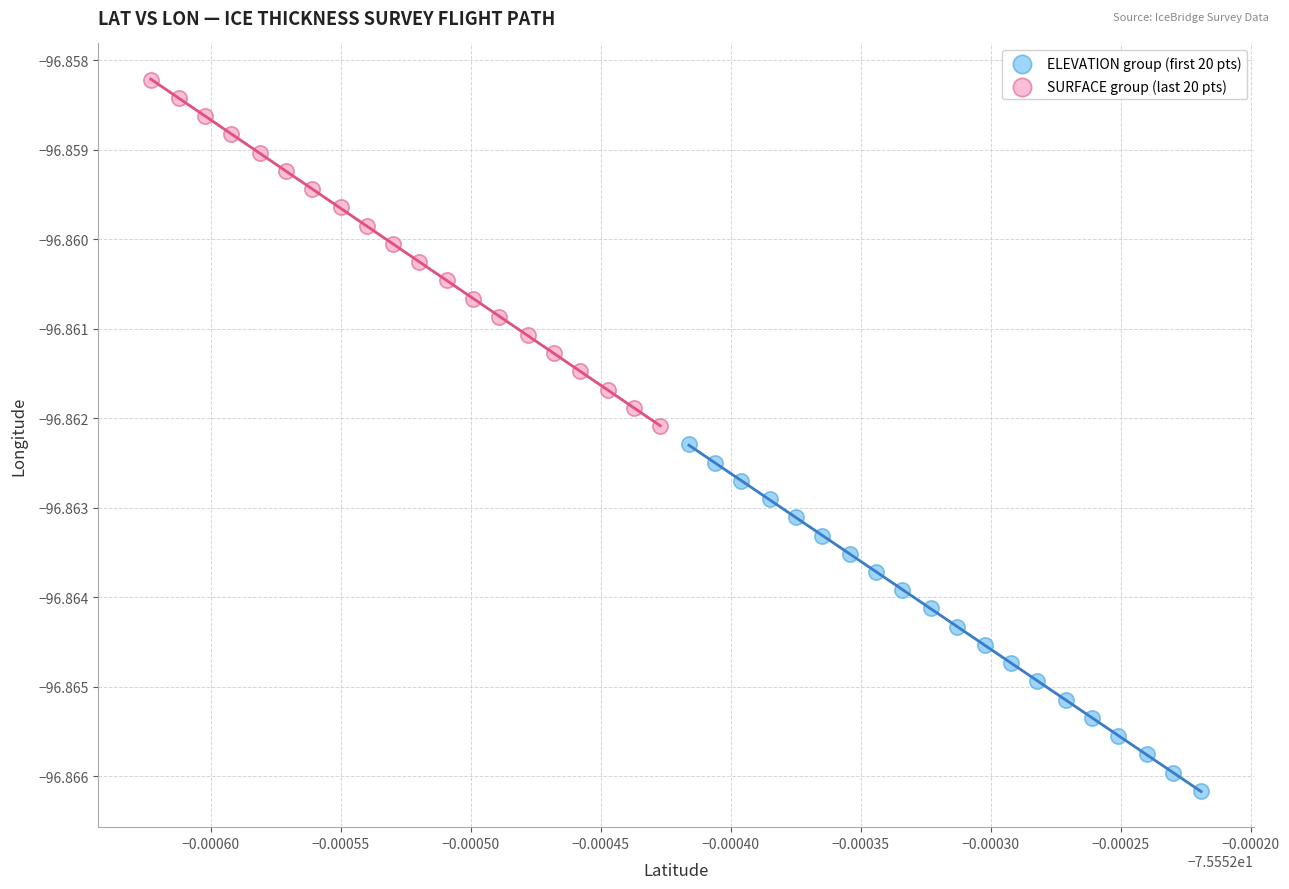

Which series contains the highest Y value?

SURFACE group (last 20 pts)